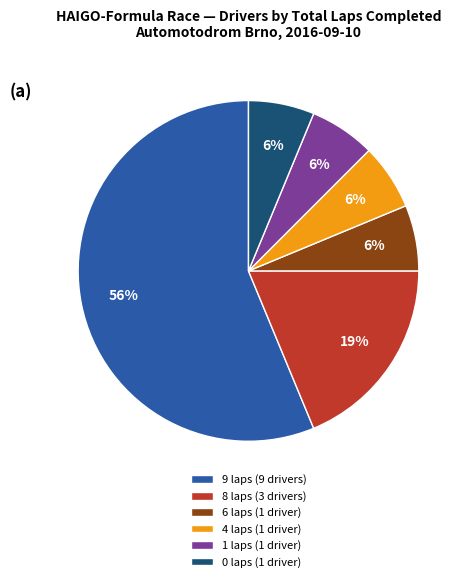

Which category has the biggest portion of the pie?

9 laps (9 drivers)